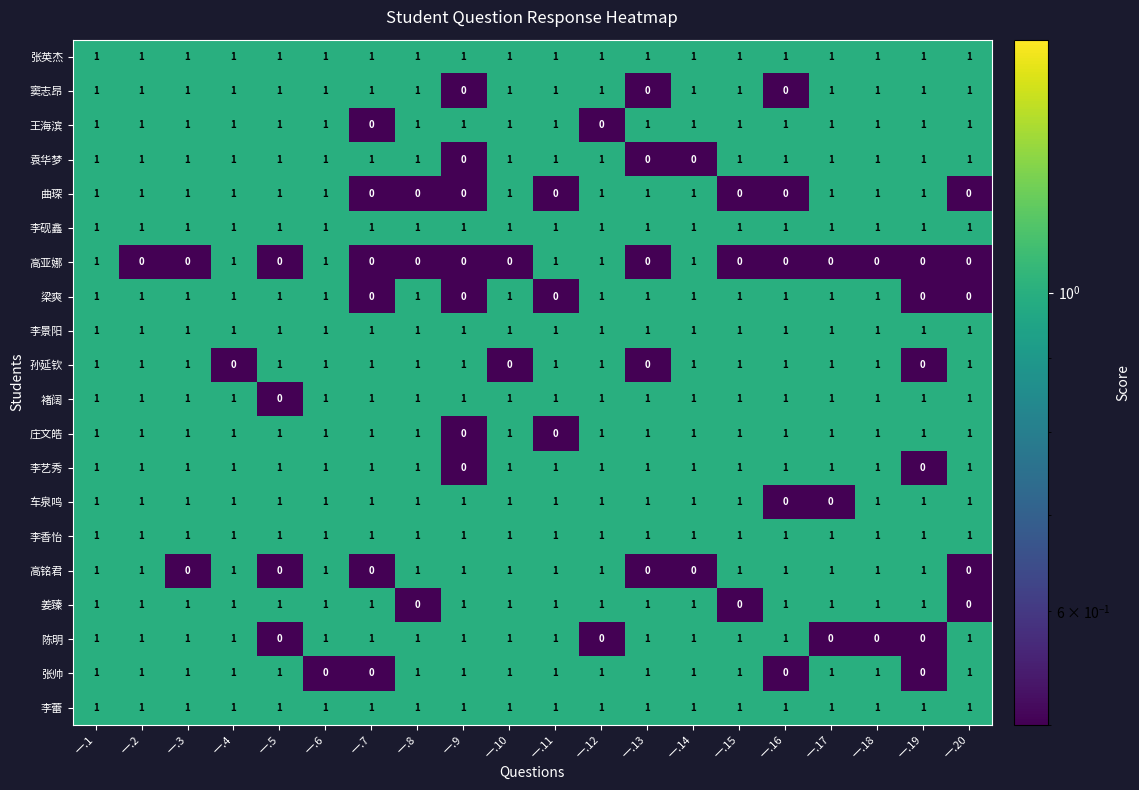

The 高亚娜 series shows 0 at 一.15. True or false?

True